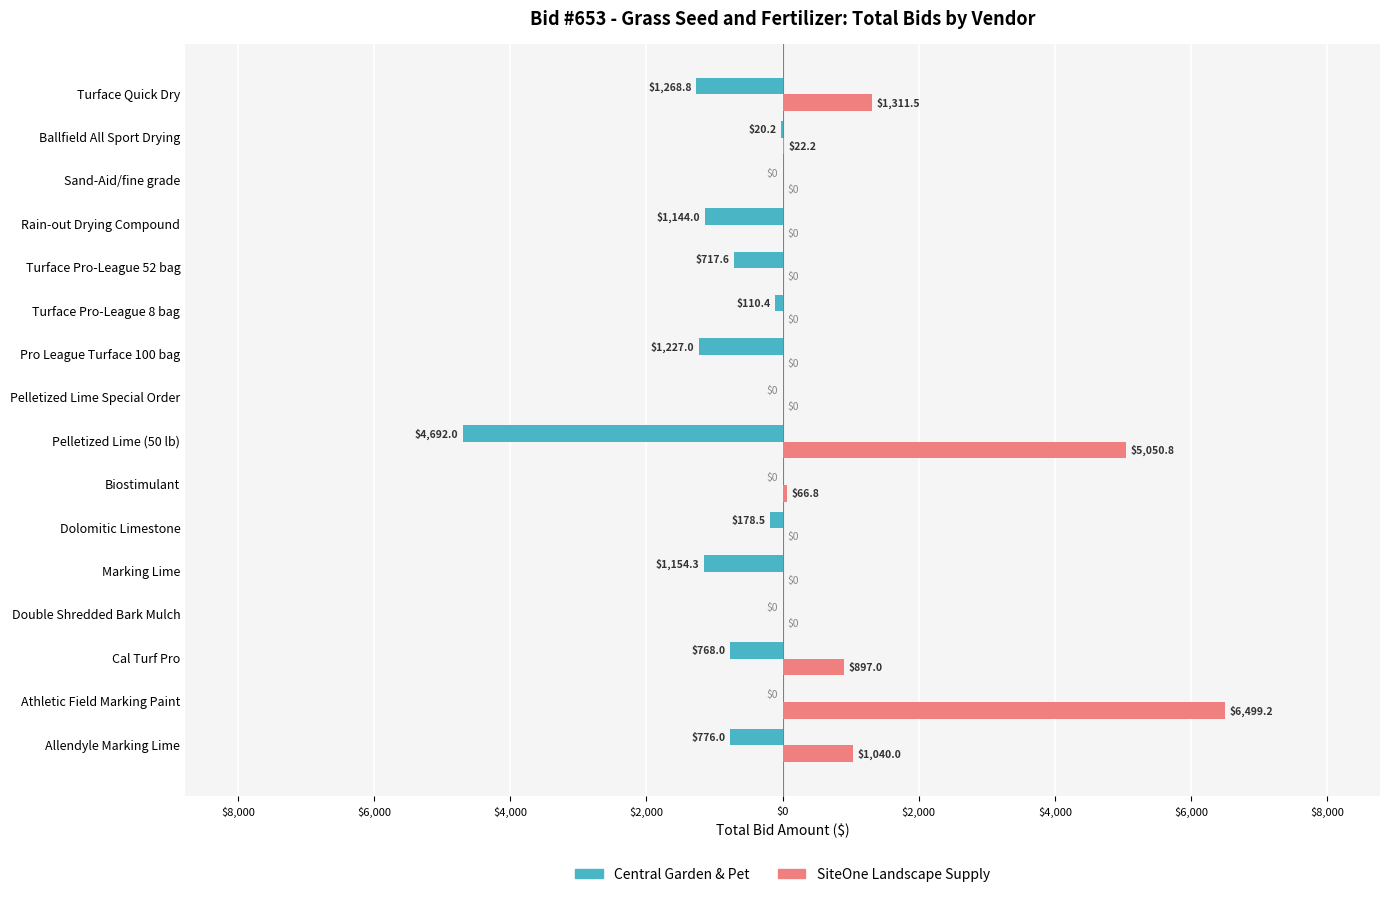

List the series in order of their peak value, lowest first.

Central Garden & Pet, SiteOne Landscape Supply